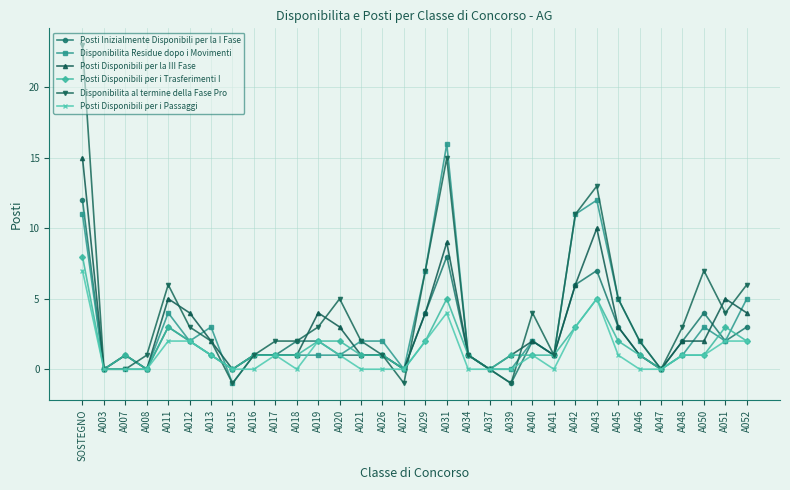

Where does the Disponibilita al termine della Fase Pro series first go above 2?

SOSTEGNO